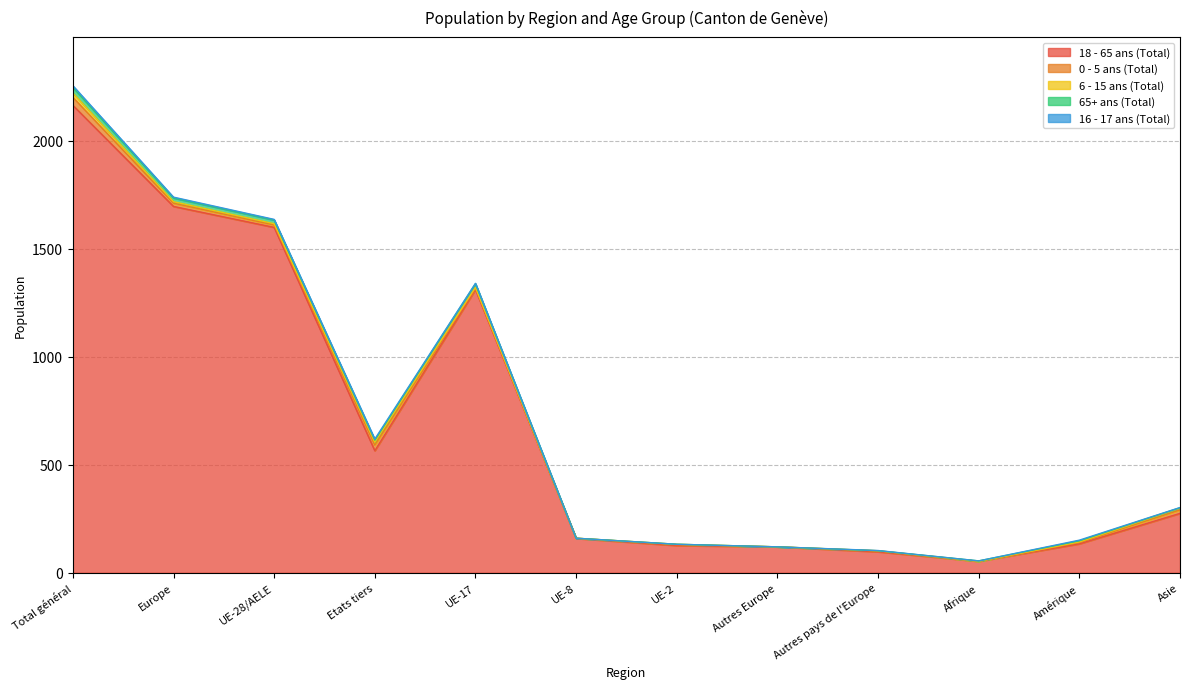

Reading right to left, what are all the values shown in this chart?

18 - 65 ans (Total): 275	134	53	97	120	126	159	1311	565	1599	1696	2164
0 - 5 ans (Total): 16	6	0	4	0	4	1	6	26	11	15	37
6 - 15 ans (Total): 8	3	0	1	0	2	0	4	14	6	7	20
65+ ans (Total): 2	5	2	0	0	0	0	17	9	17	17	26
16 - 17 ans (Total): 1	3	0	1	0	0	0	2	5	3	4	8